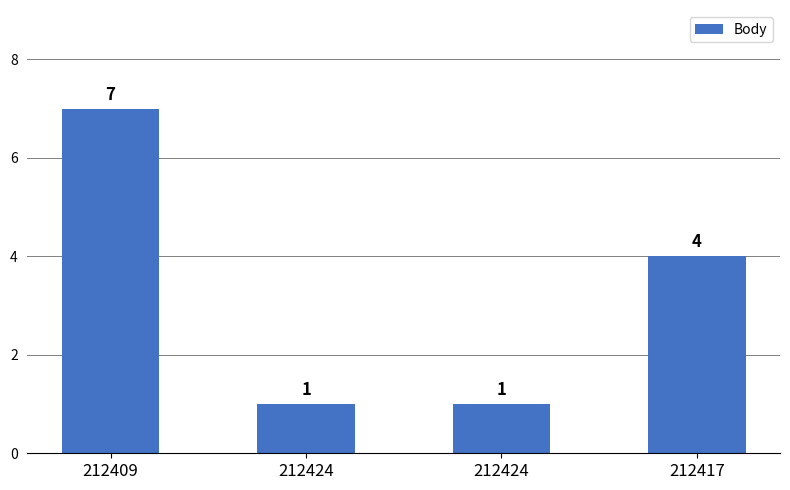

What is the label of the 2nd bar from the left?

212424